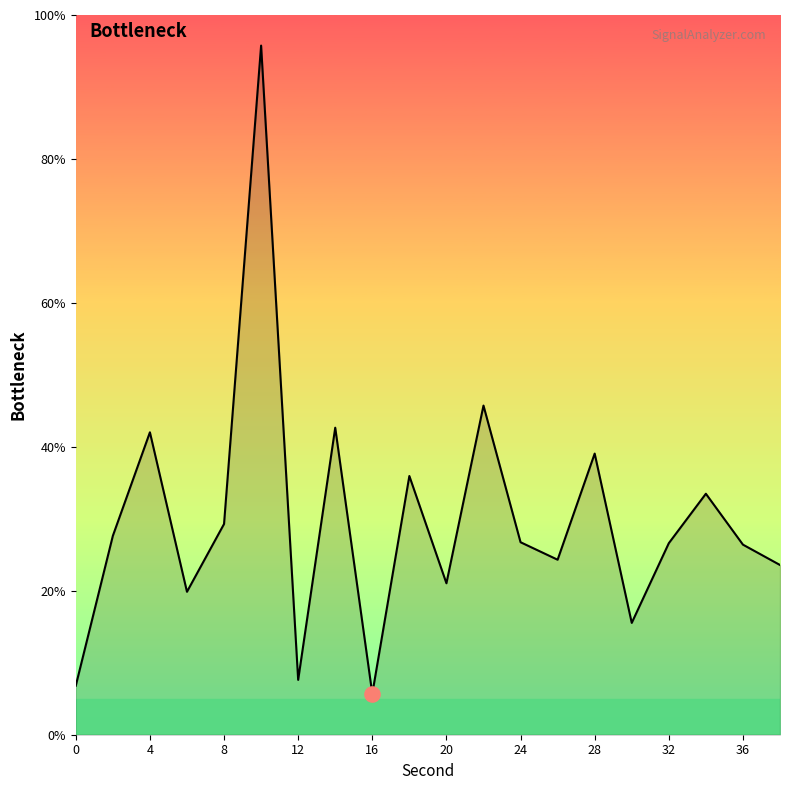

What is the maximum value shown in the chart?

95.8